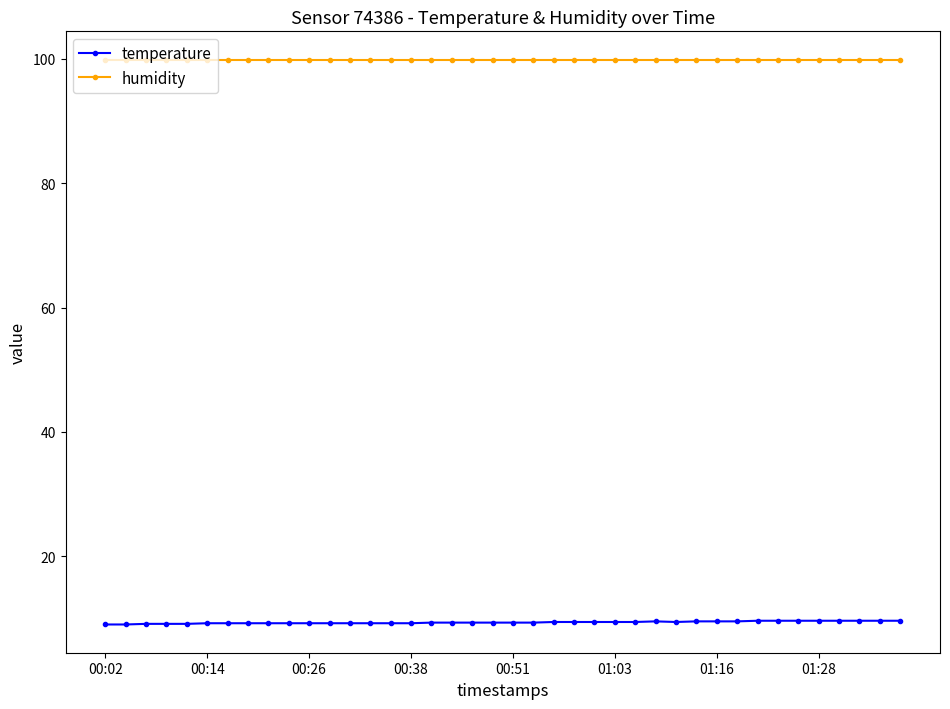

Which series has the largest total across all categories?

humidity